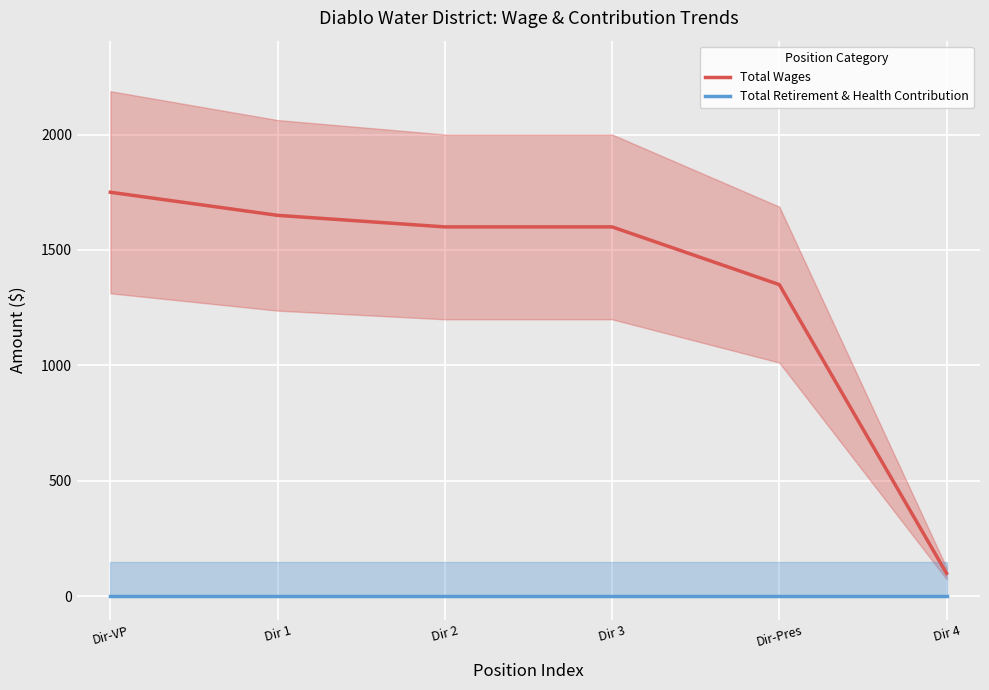

How many lines are shown in the chart?

2